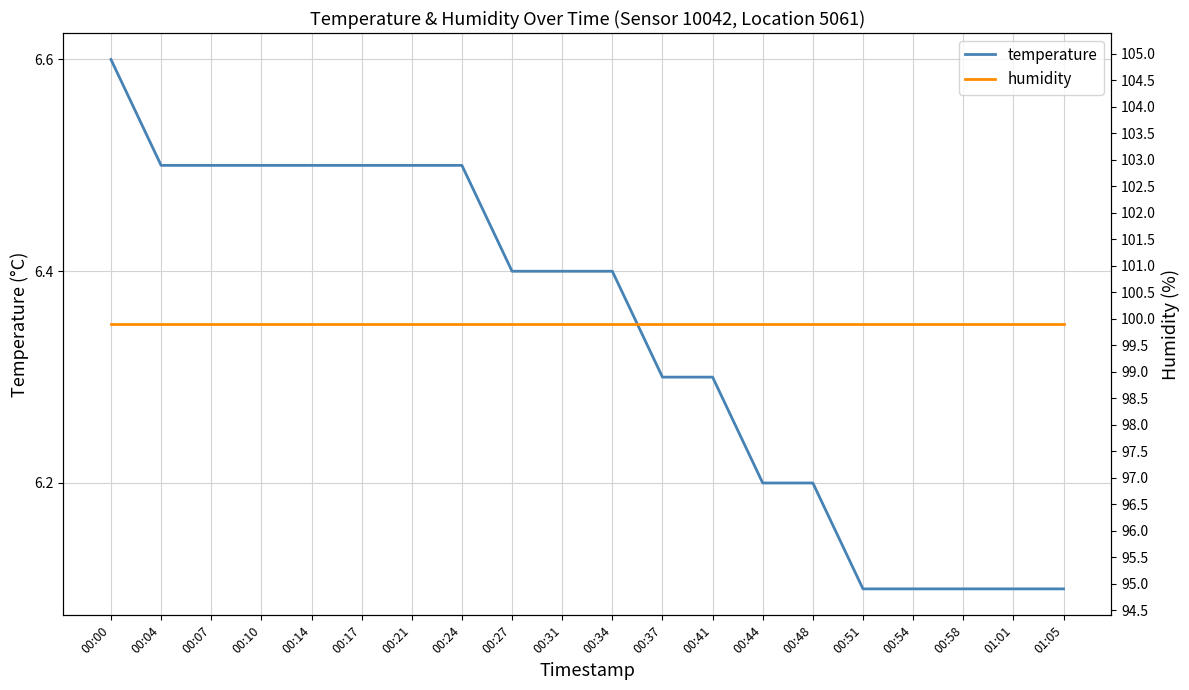

True or false: temperature and humidity intersect in this chart.

False